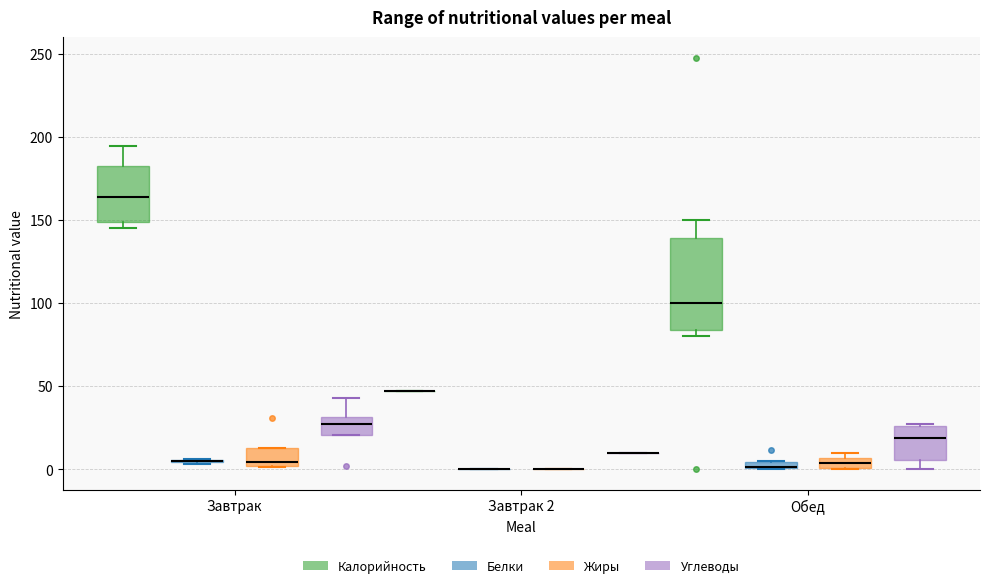

Which box is the tallest, from its lower edge to its upper edge?

Обед (Калорийность)